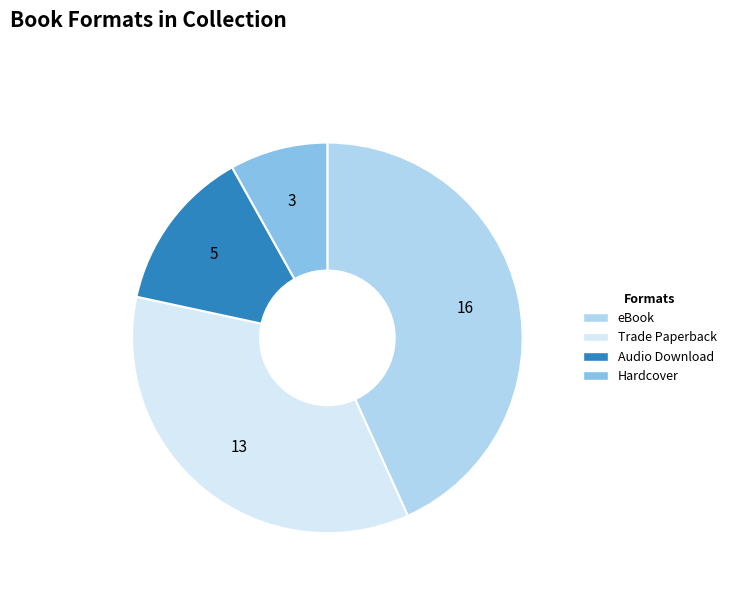

The Trade Paperback slice represents 23% of the pie. True or false?

False